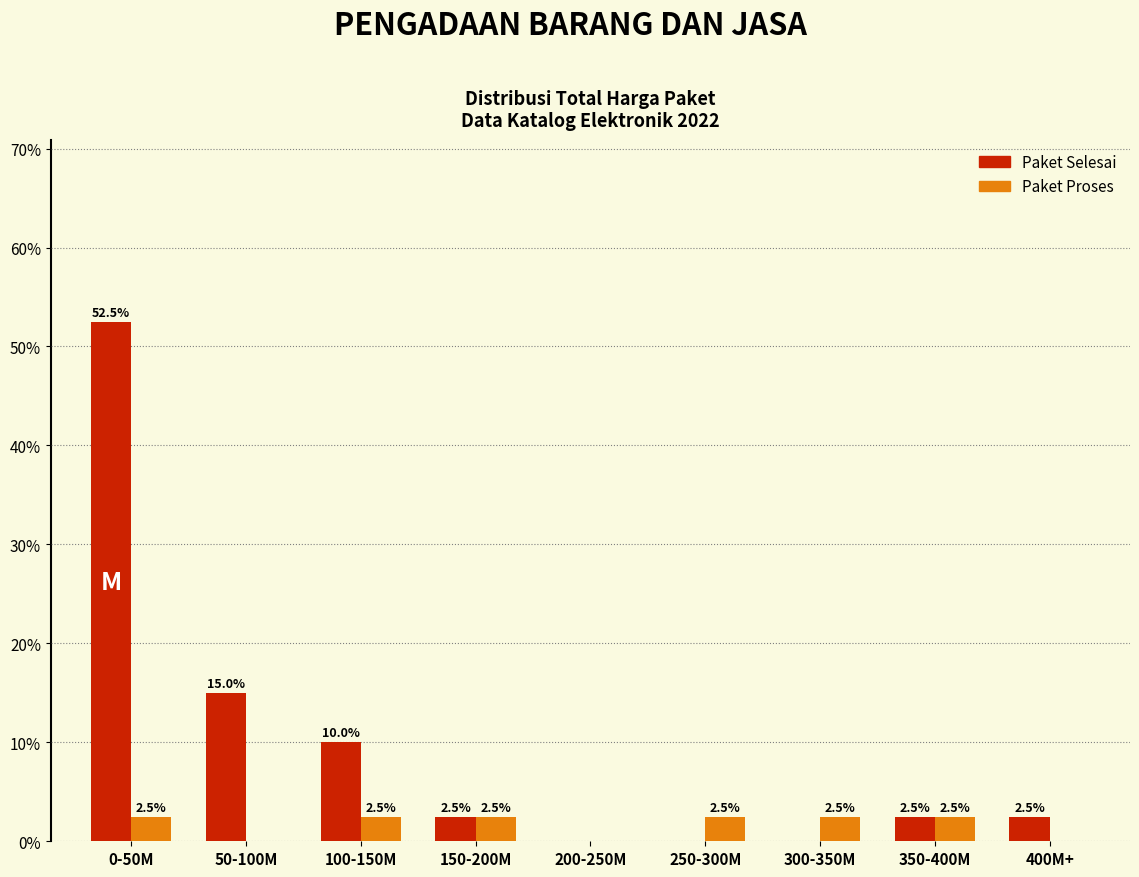

Reading left to right, transcribe all the data shown in this chart.

Paket Selesai: 0-50M=52.5	50-100M=15.0	100-150M=10.0	150-200M=2.5	200-250M=0.0	250-300M=0.0	300-350M=0.0	350-400M=2.5	400M+=2.5
Paket Proses: 0-50M=2.5	50-100M=0.0	100-150M=2.5	150-200M=2.5	200-250M=0.0	250-300M=2.5	300-350M=2.5	350-400M=2.5	400M+=0.0